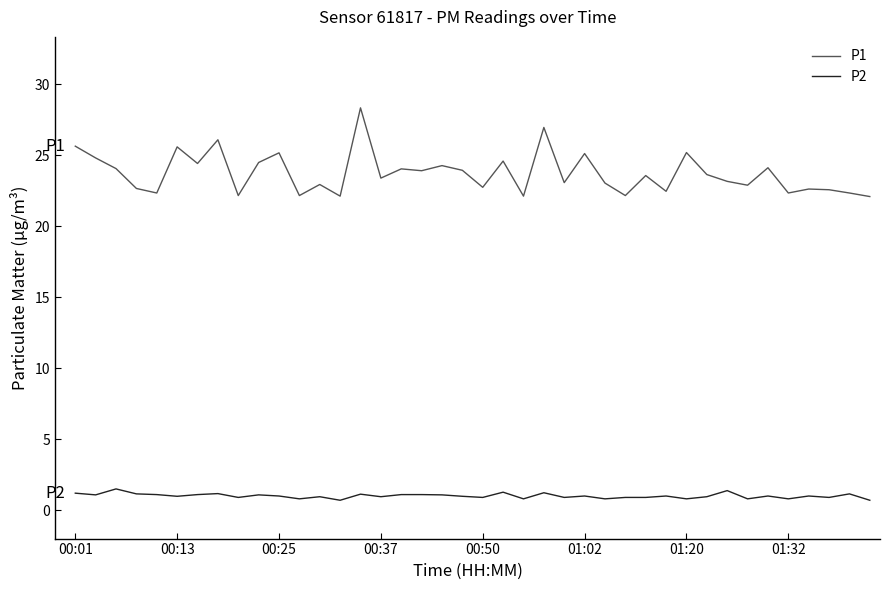

True or false: P2 and P1 cross at least once.

False